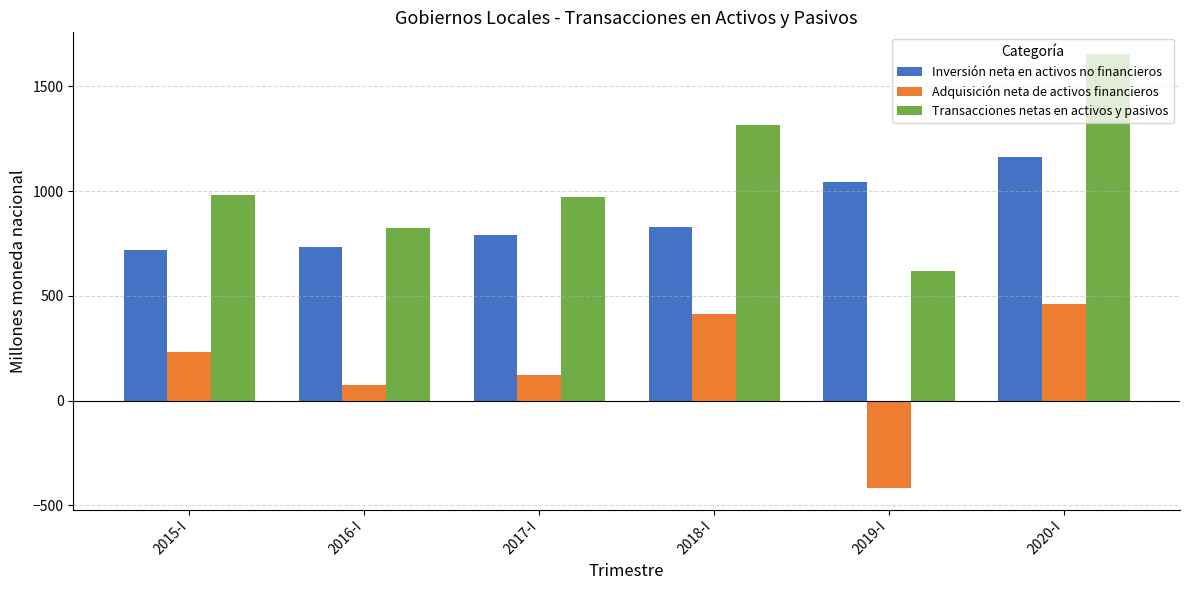

At how many categories does at least one series exceed 285?

6